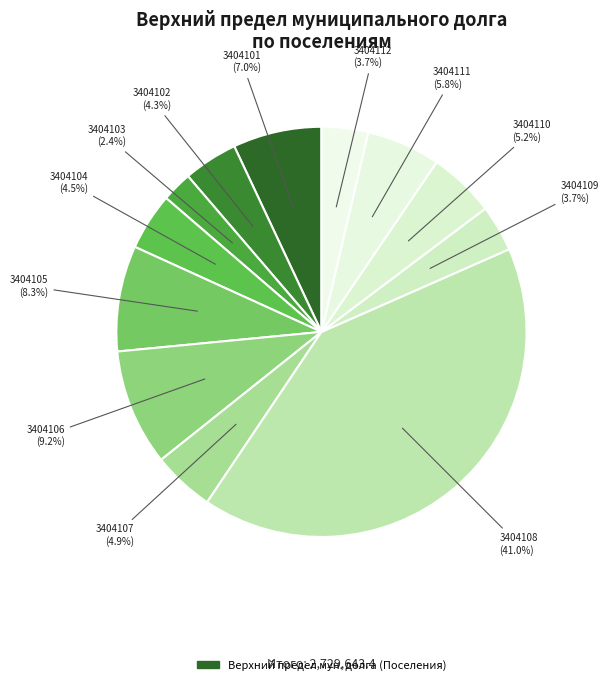

Count the number of slices in the pie.

12